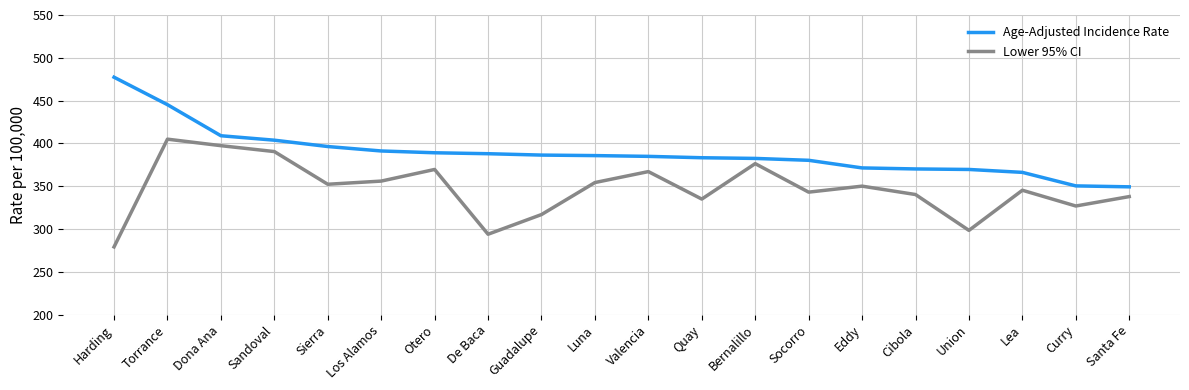

True or false: Lower 95% CI has a value of 600.5 at Quay.

False